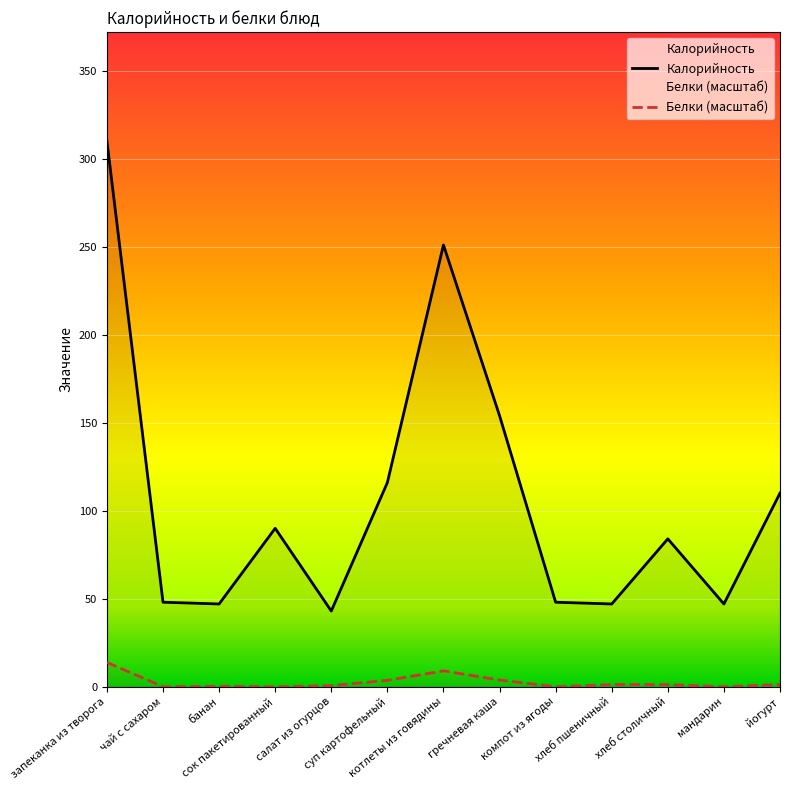

Count the number of categories in the chart.

13